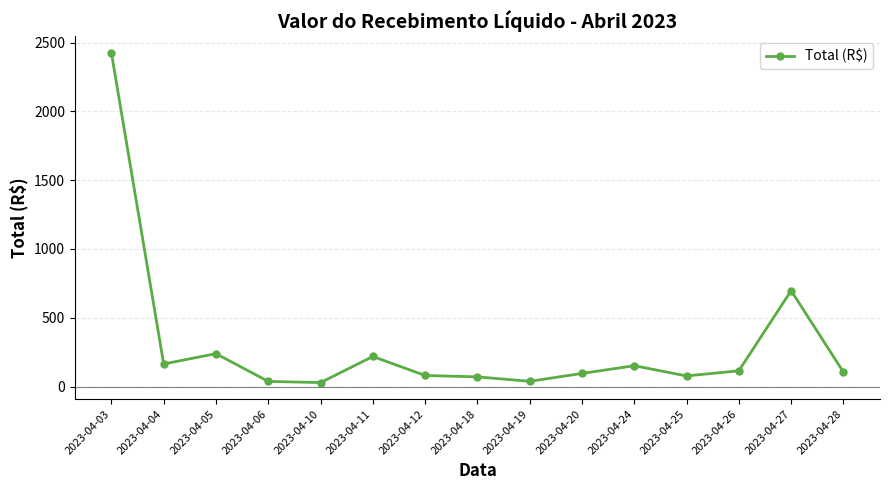

What is the value of the 7th point from the left?

80.4